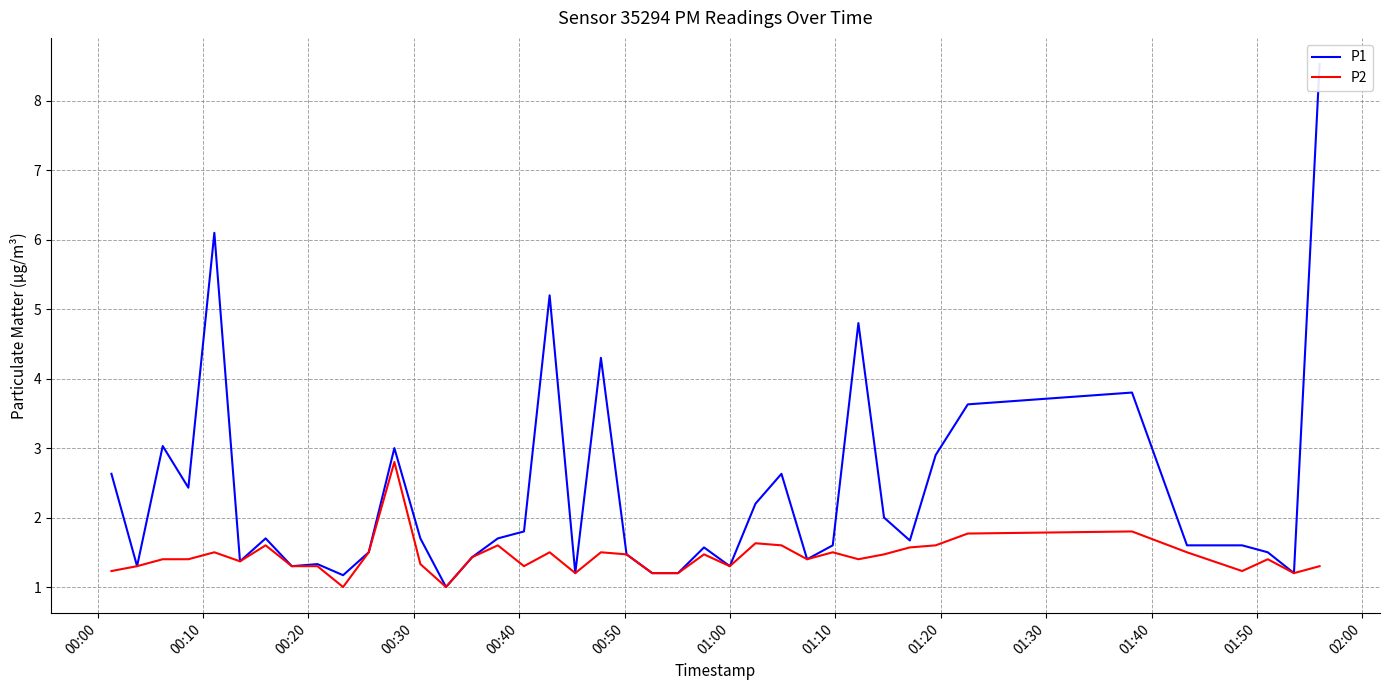

Is this an area chart (filled region under the line)?

No